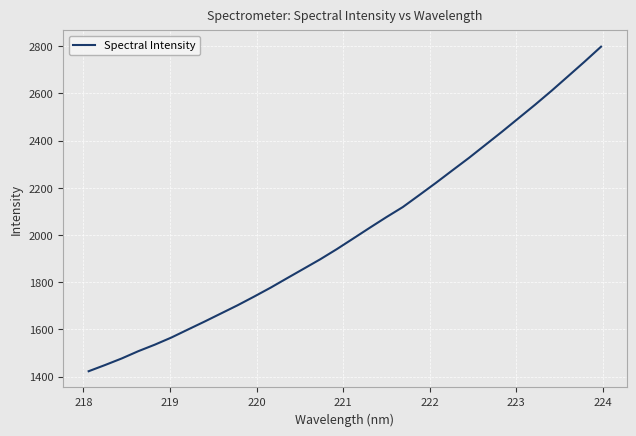

What is the difference between the maximum and minimum values?

1375.6